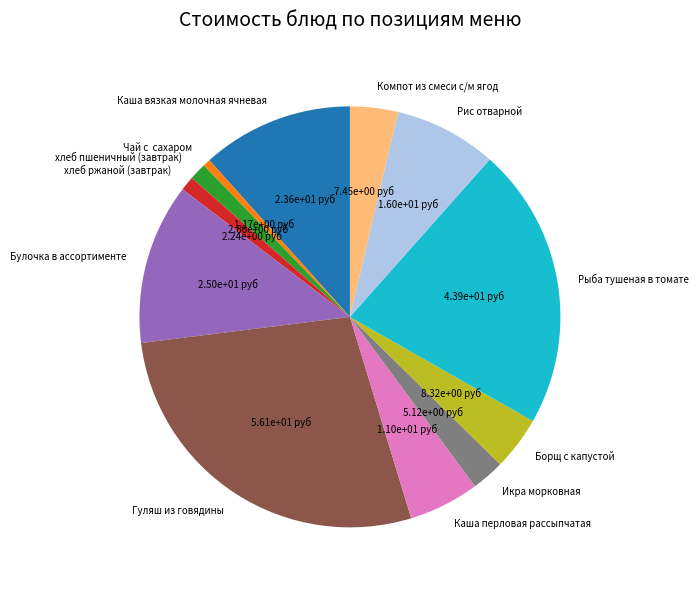

Between Компот из смеси с/м ягод and Чай с сахаром, which is larger?

Компот из смеси с/м ягод